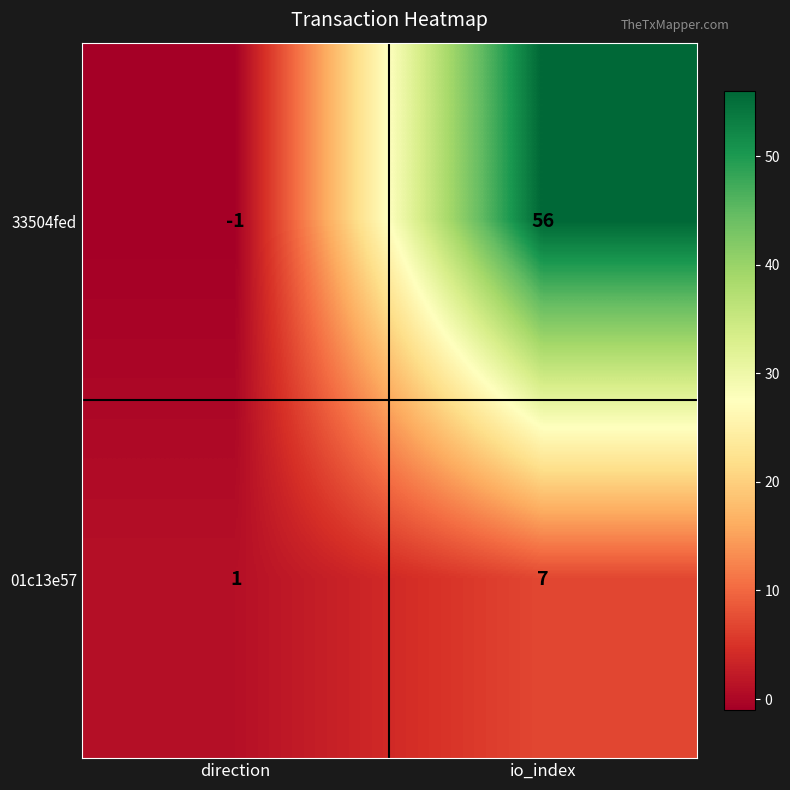

Reading left to right, extract all data points from this chart.

33504fed: direction=-1	io_index=56
01c13e57: direction=1	io_index=7